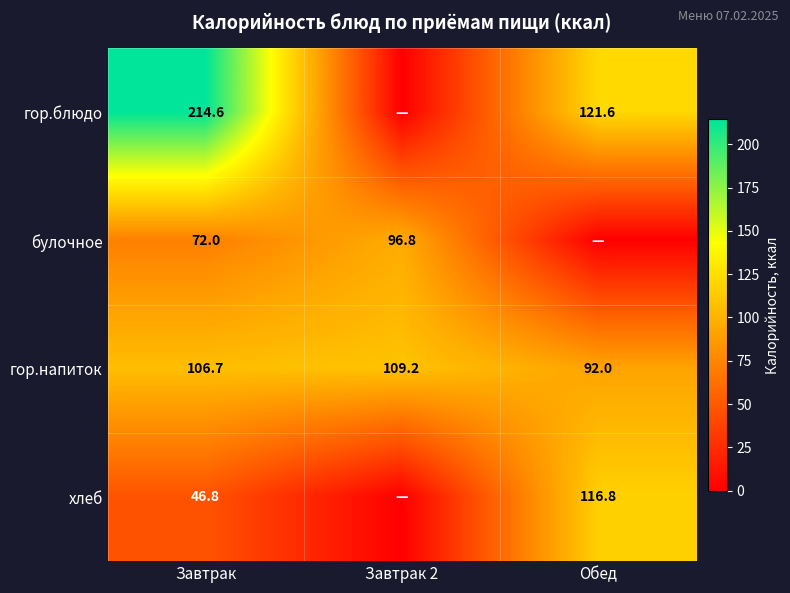

Which category has the highest value in the гор.напиток series?

Завтрак 2